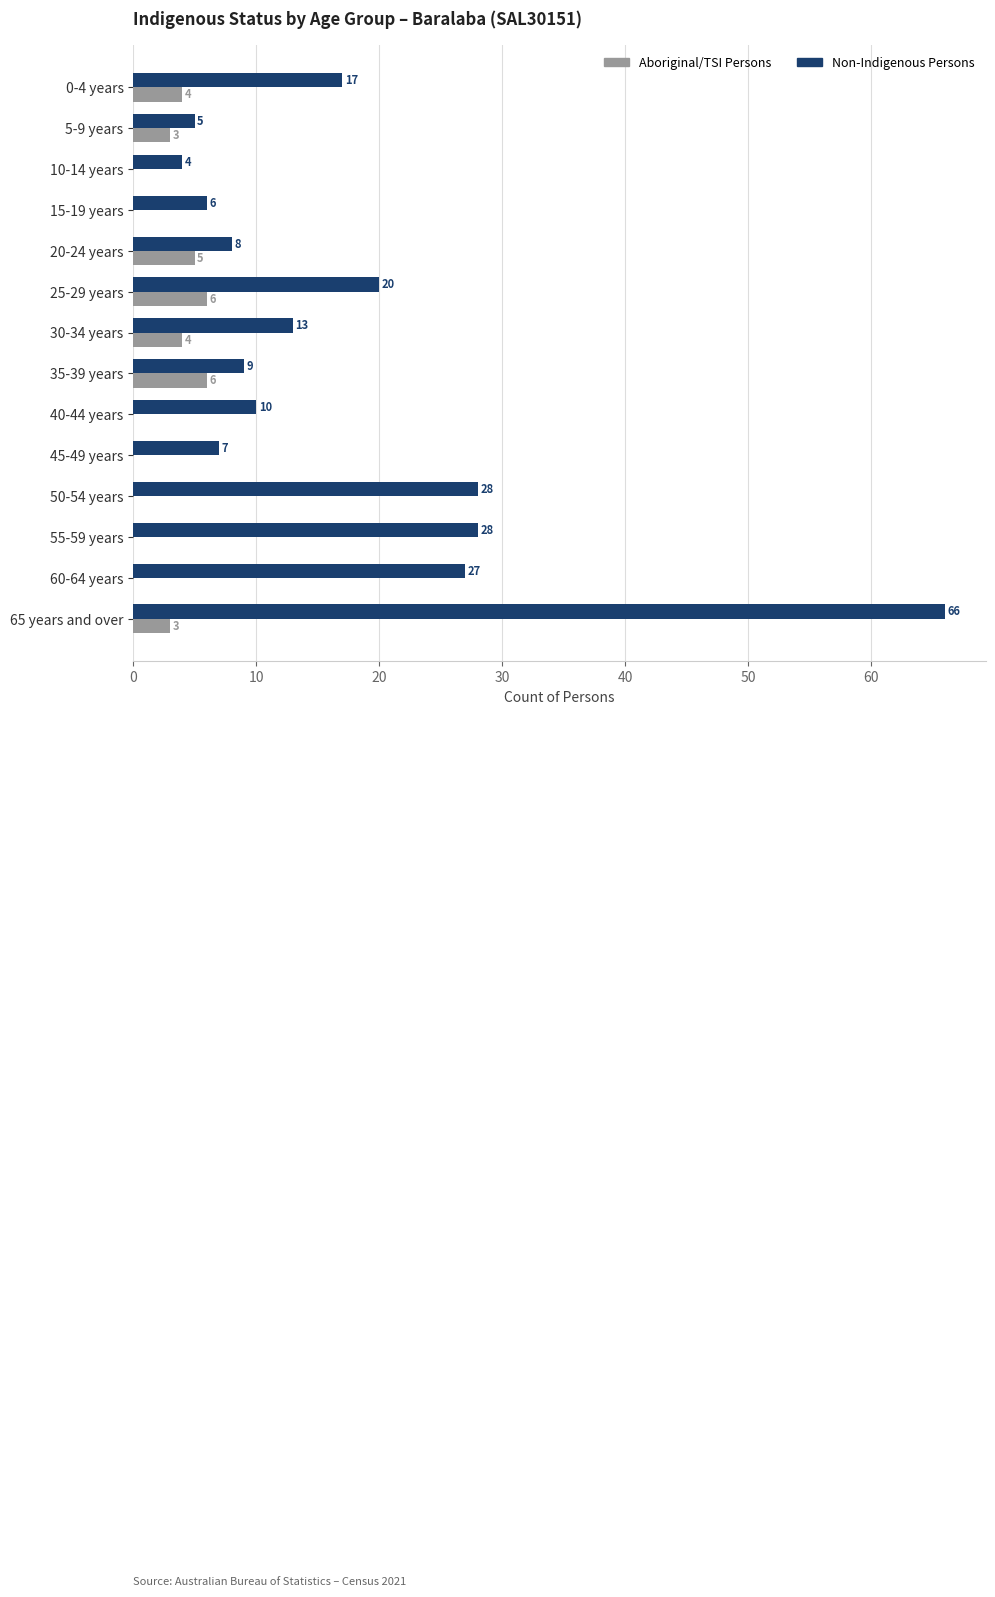

Between 5-9 years and 25-29 years, which series saw the biggest shift?

Non-Indigenous Persons